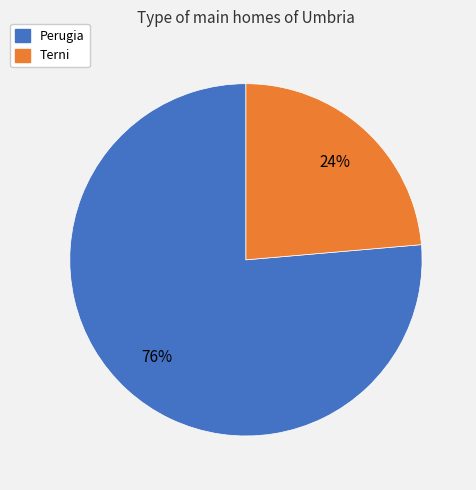

What percentage is the Terni slice, to the nearest percent?

24%